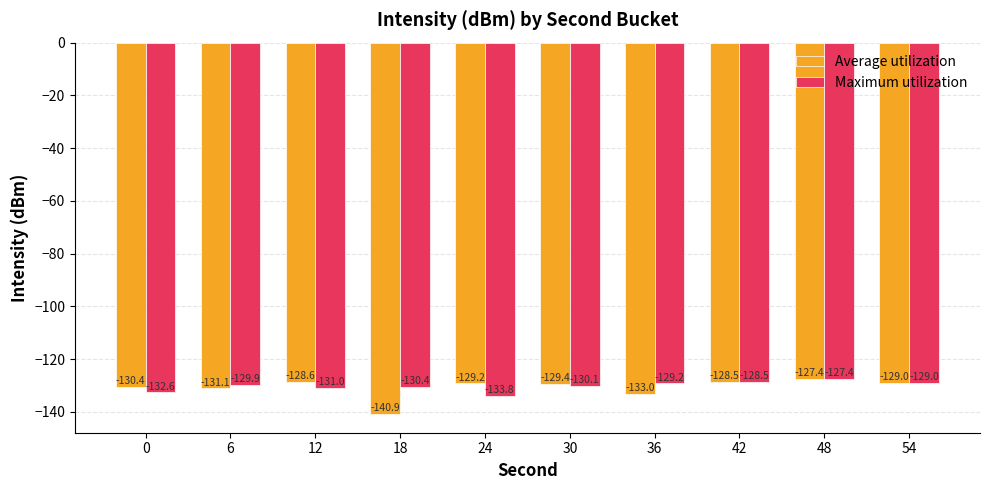

At which category is the sum across all series the highest?

48